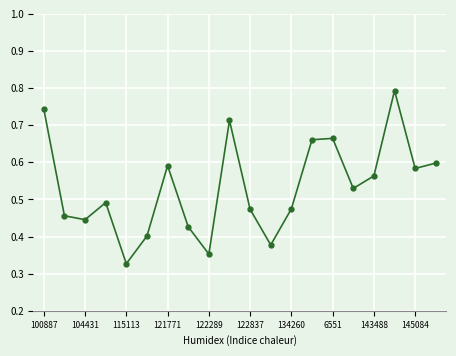

True or false: there are more than 0 points higher than both neighbors.

True